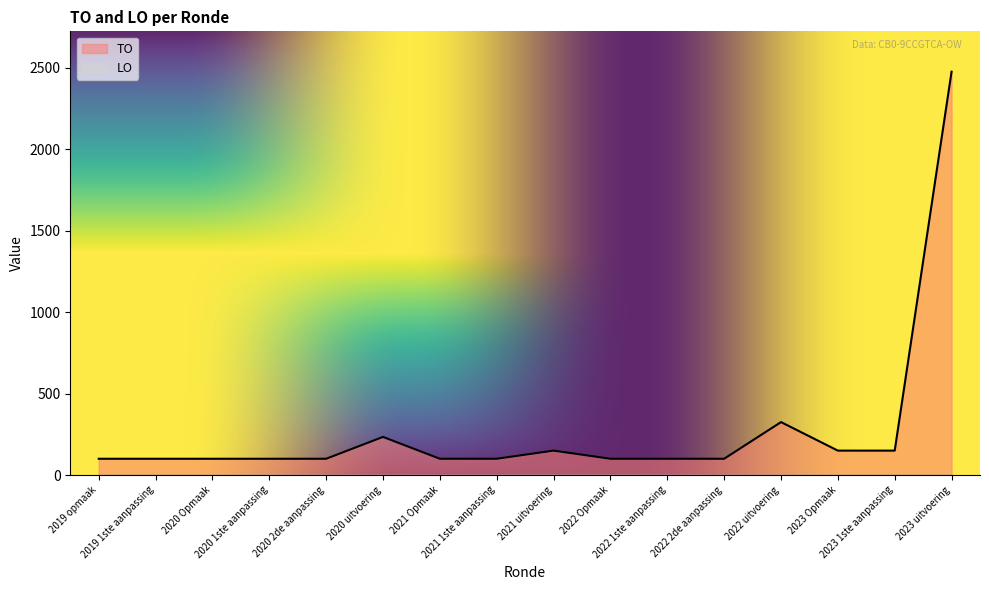

Rank the categories by value from lowest to highest.

2019 opmaak, 2019 1ste aanpassing, 2020 Opmaak, 2020 1ste aanpassing, 2020 2de aanpassing, 2021 Opmaak, 2021 1ste aanpassing, 2022 Opmaak, 2022 1ste aanpassing, 2022 2de aanpassing, 2021 uitvoering, 2023 Opmaak, 2023 1ste aanpassing, 2020 uitvoering, 2022 uitvoering, 2023 uitvoering